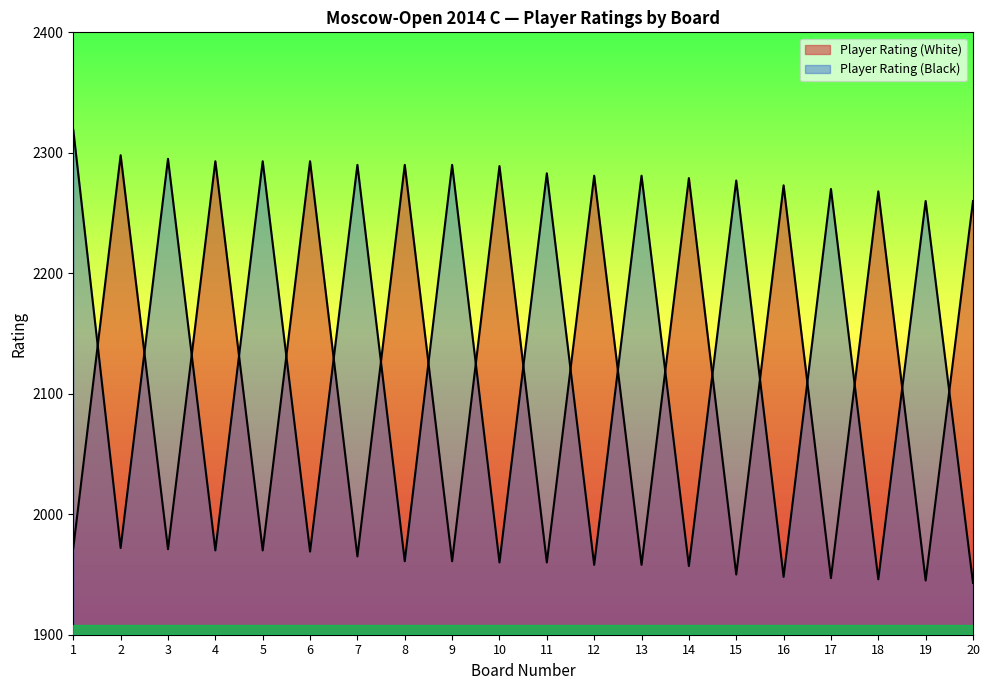

Is the value of Player Rating (White) at 8 greater than the value of Player Rating (Black) at 6?

Yes